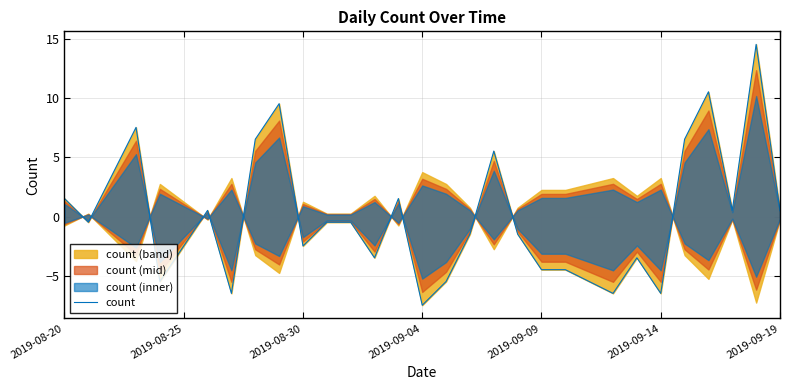

How many values are below 0?

18